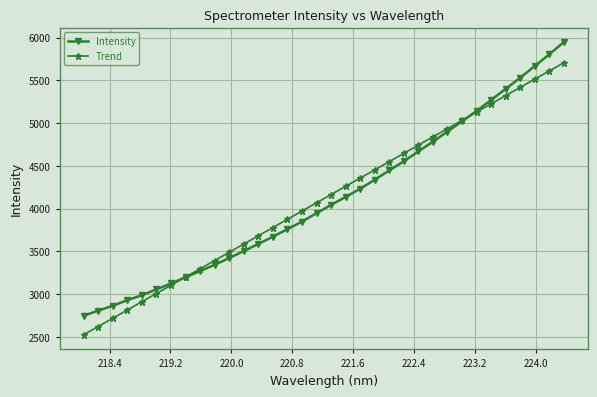

What is the minimum value for Trend?

2525.9